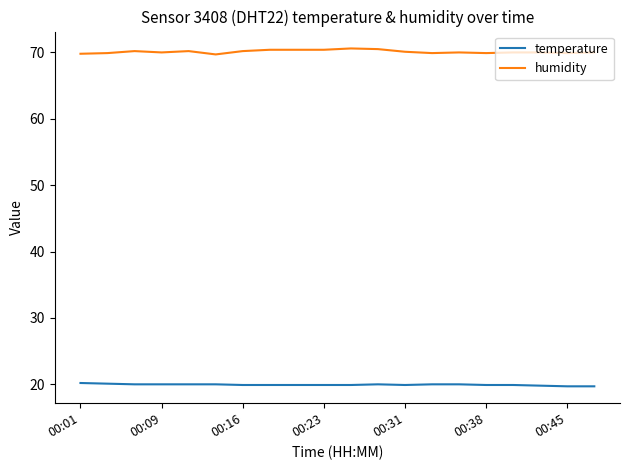

True or false: temperature and humidity cross at least once.

False